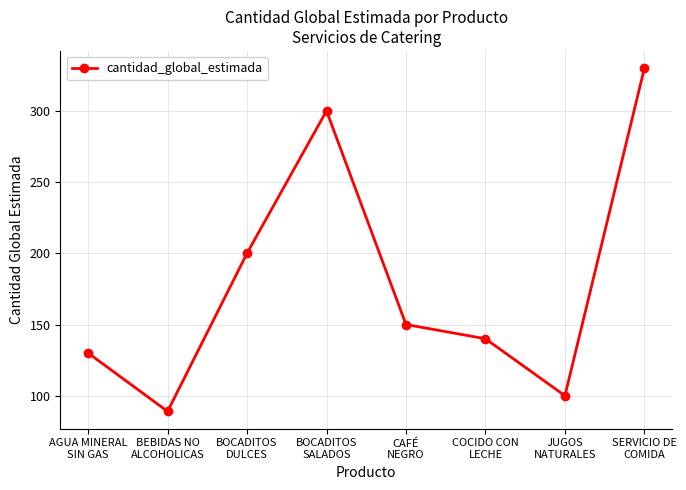

How many values are below 150?

4